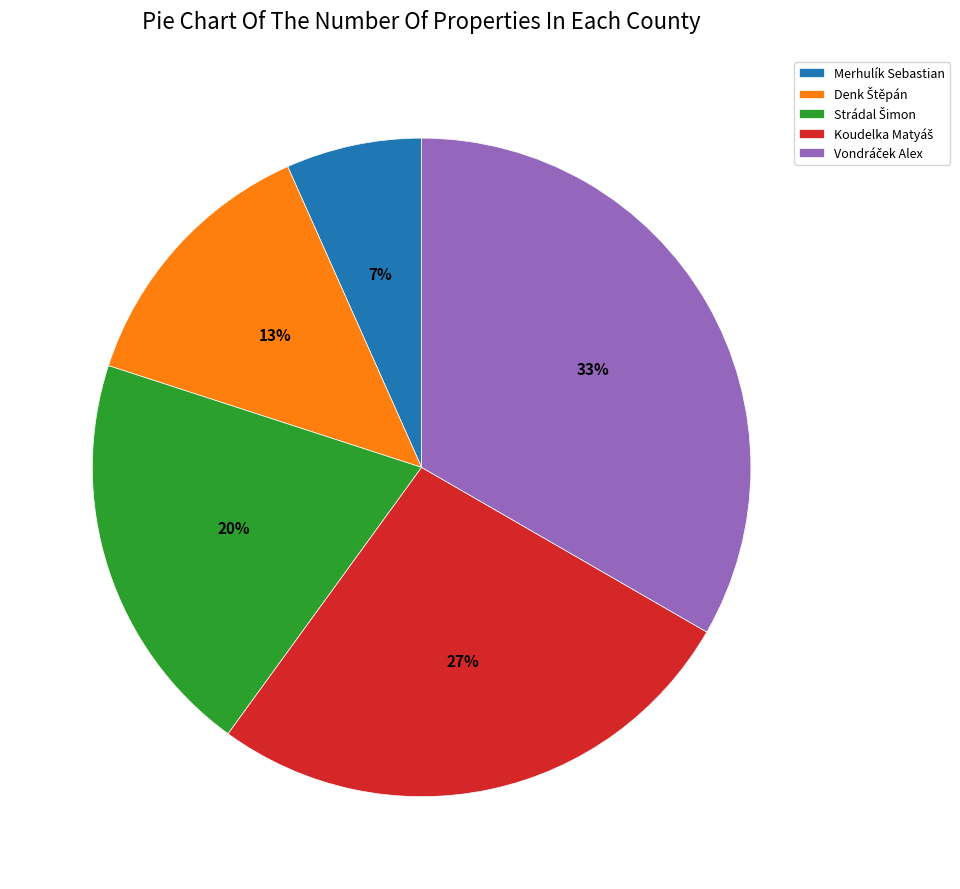

To the nearest percent, what is the average slice percentage?

20%